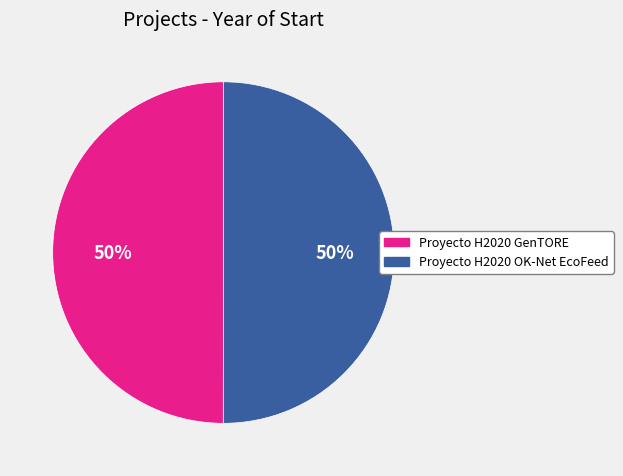

Combined, do Proyecto H2020 GenTORE and Proyecto H2020 OK-Net EcoFeed account for over 50%?

Yes